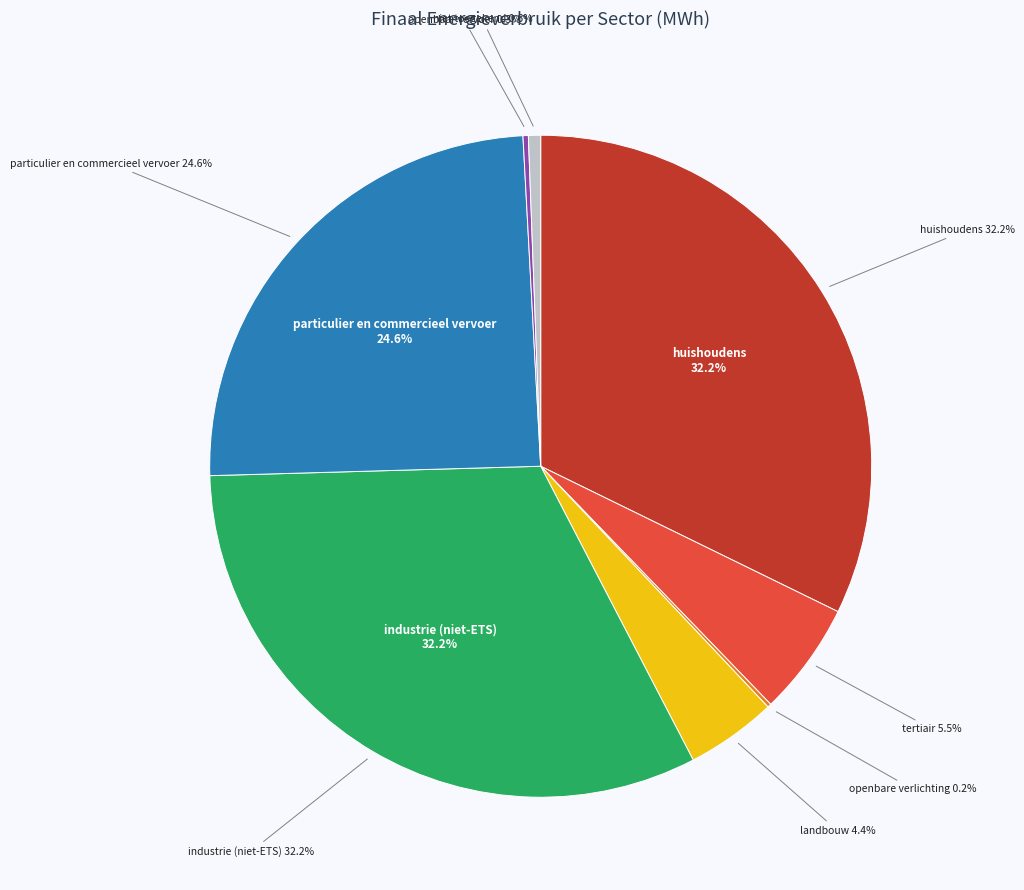

Rank the categories by value from lowest to highest.

openbare verlichting, openbaar vervoer, niet toegekend, landbouw, tertiair, particulier en commercieel vervoer, industrie (niet-ETS), huishoudens